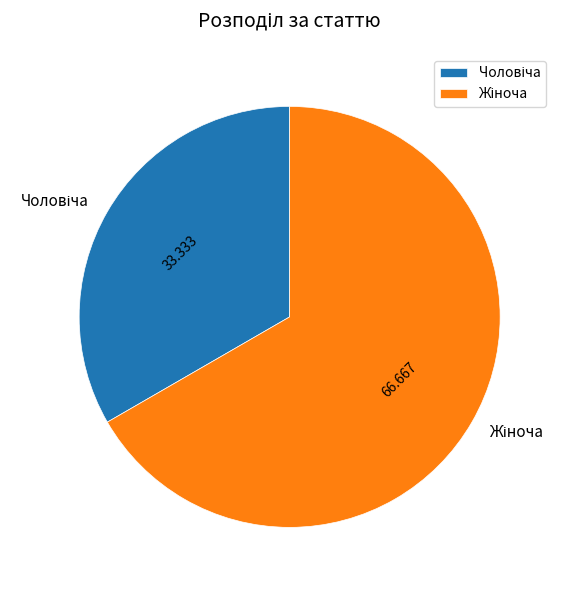

Is there a majority slice in this chart?

Yes